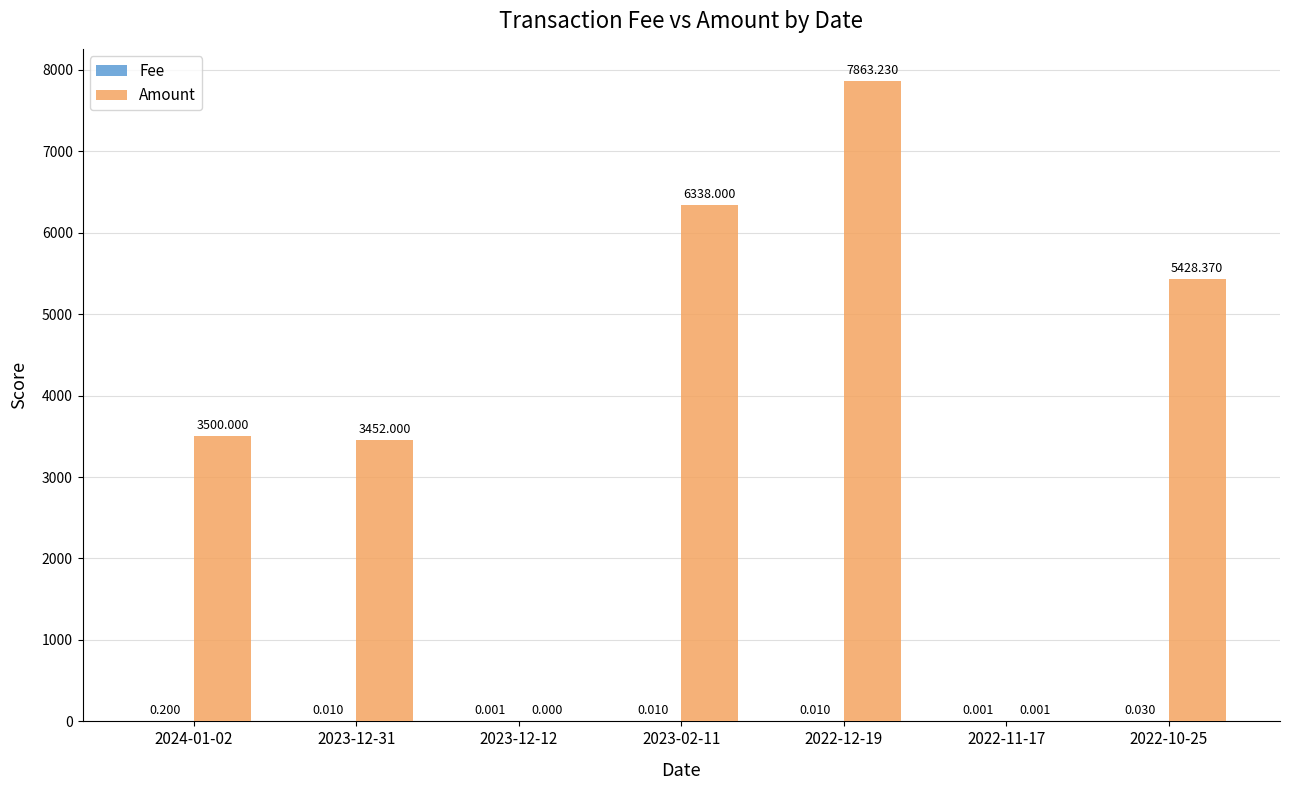

Are the bars grouped side by side (vs. stacked)?

Yes